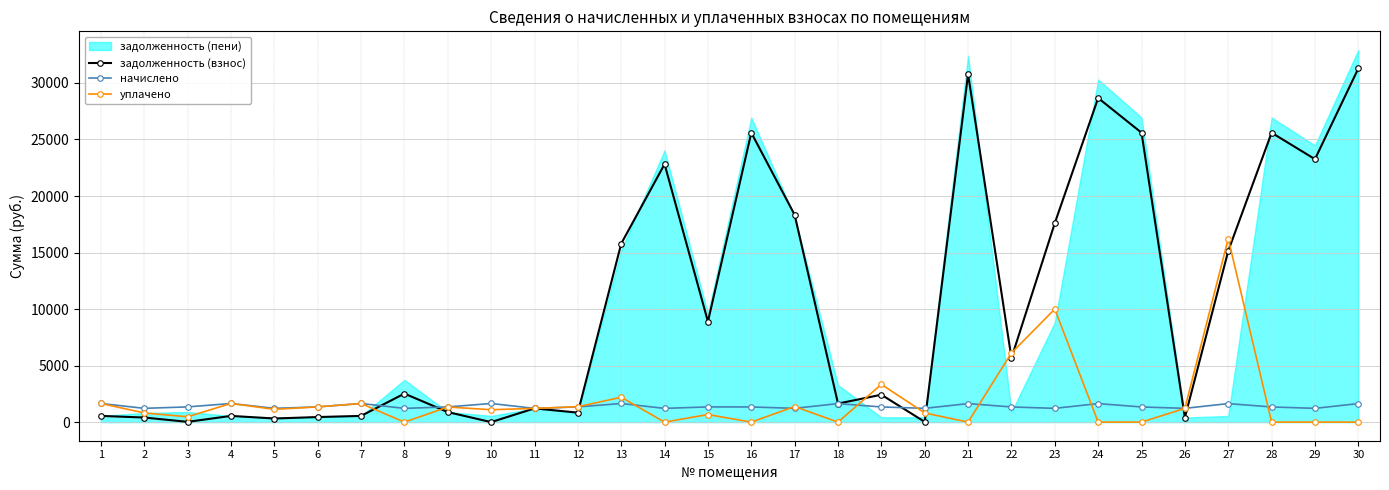

What is the maximum value for задолженность (взнос)?

31282.1